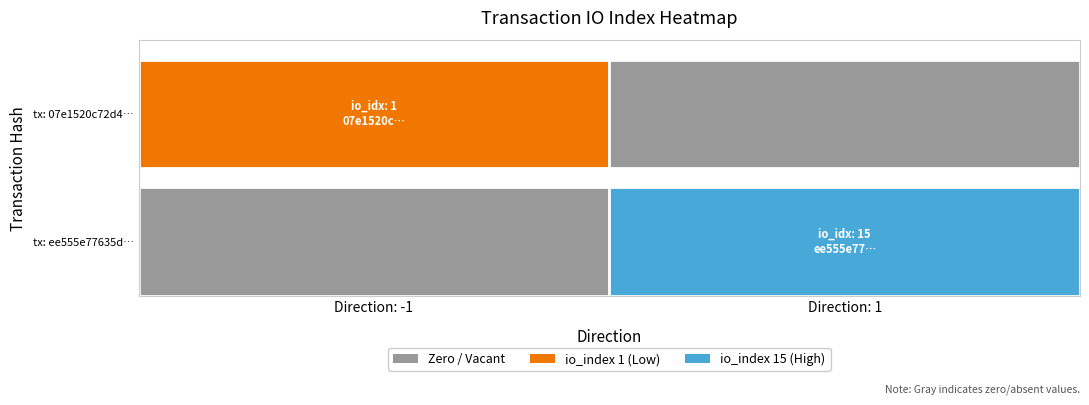

Count the number of categories in the chart.

2